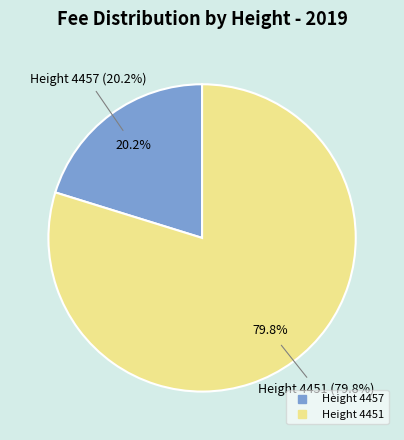

Which slice is the largest?

4451